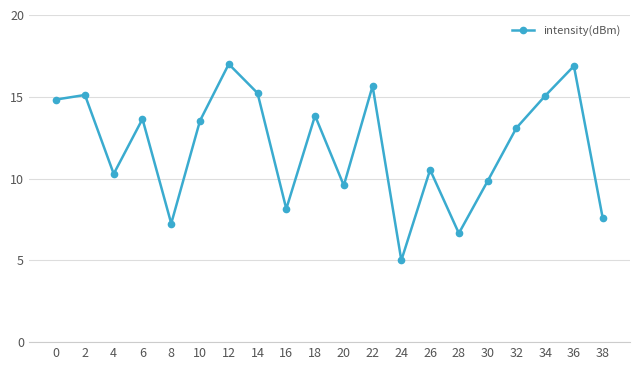

Which has a higher value, 30 or 24?

30